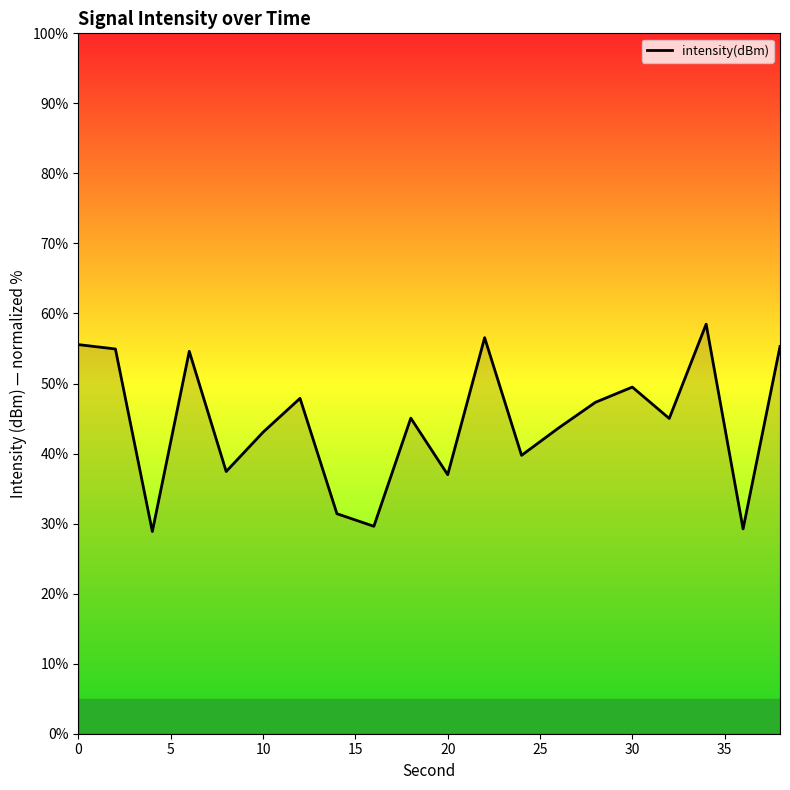

What is the greatest value displayed?

58.5